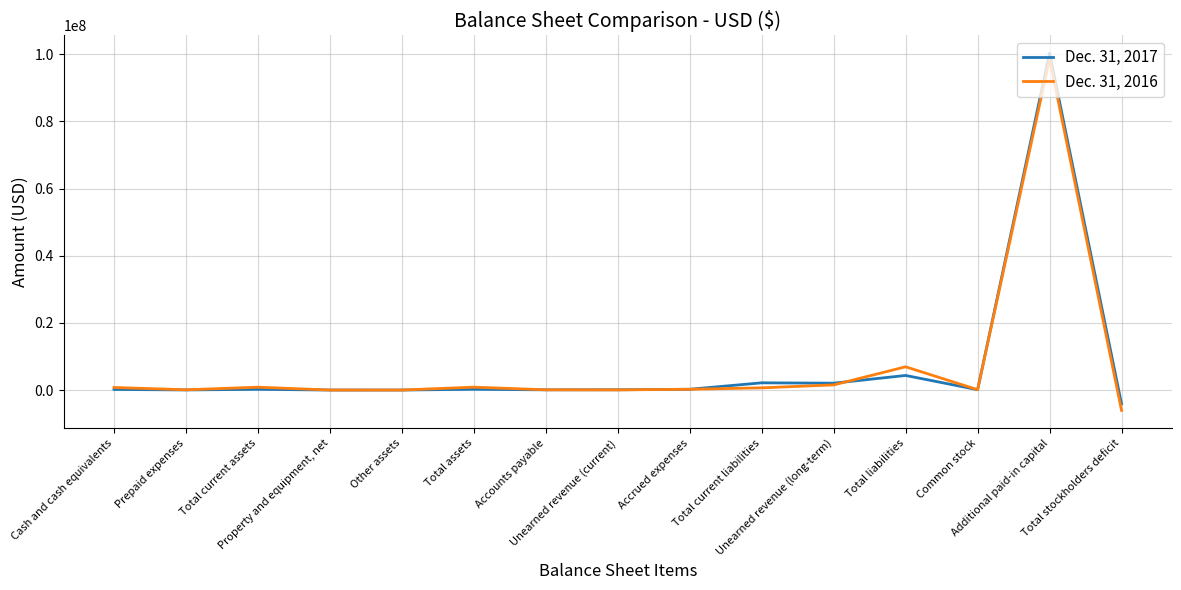

At which label does Dec. 31, 2016 first exceed 233239?

Cash and cash equivalents